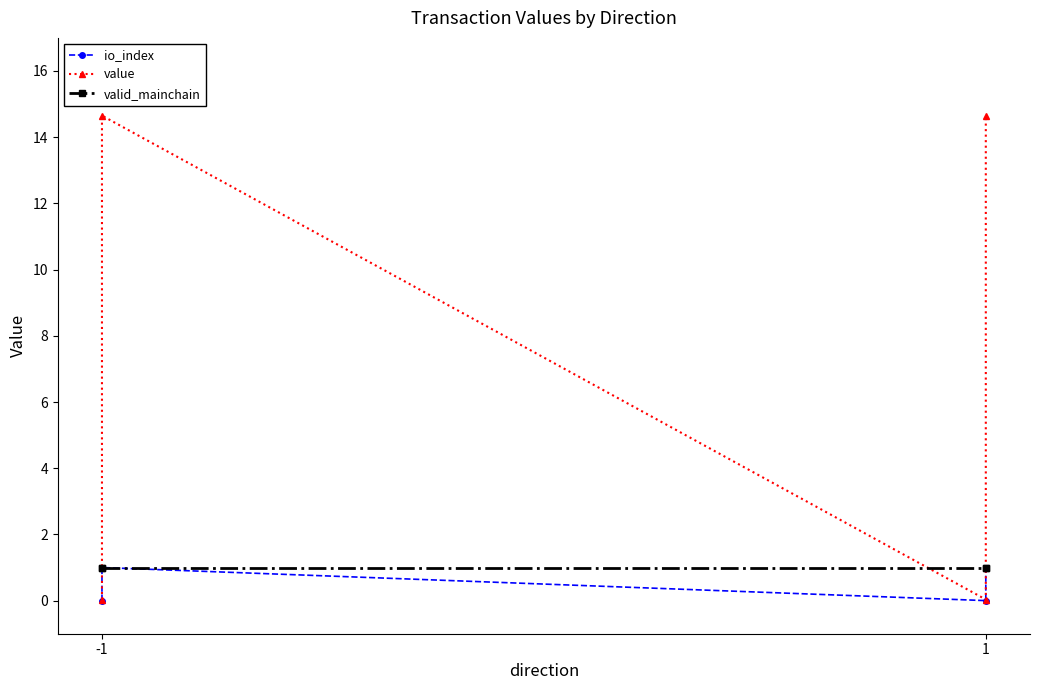

Which category has the lowest value in the value series?

-1